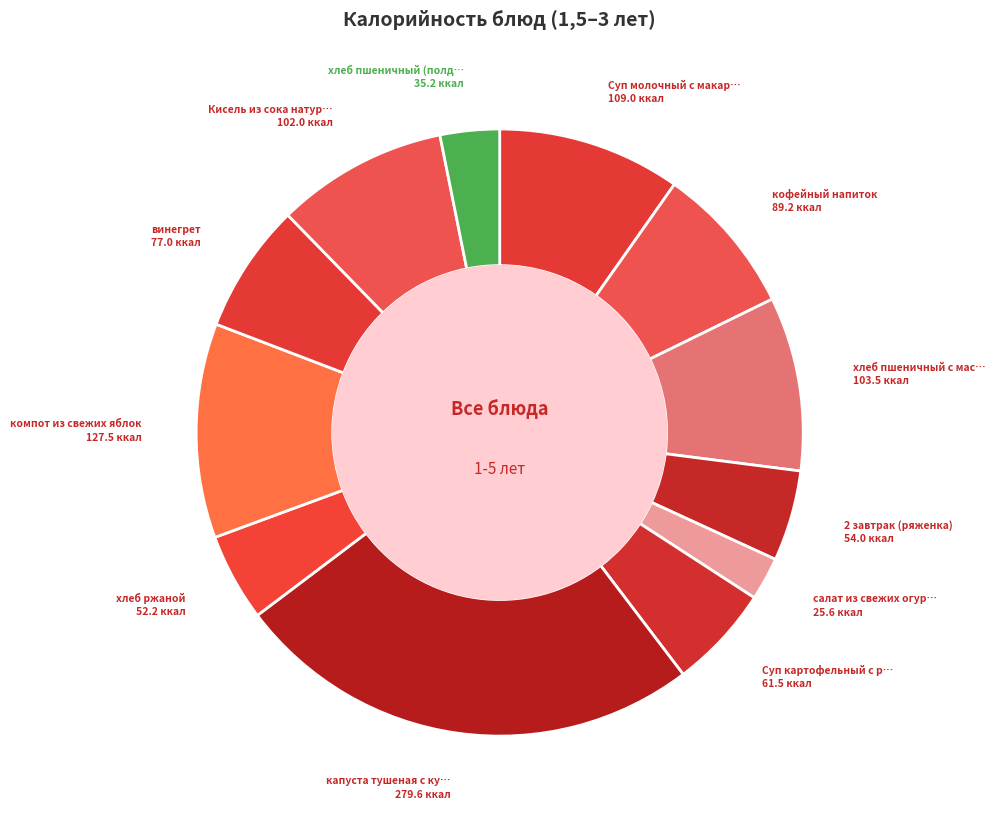

How many slices are in this pie chart?

12